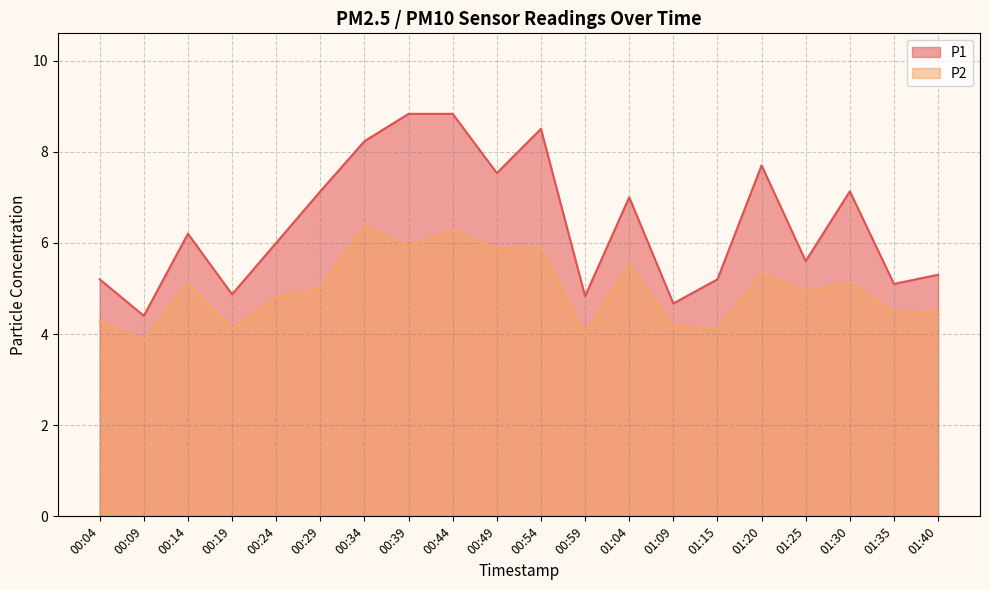

List the series in order of their overall mean, lowest first.

P2, P1